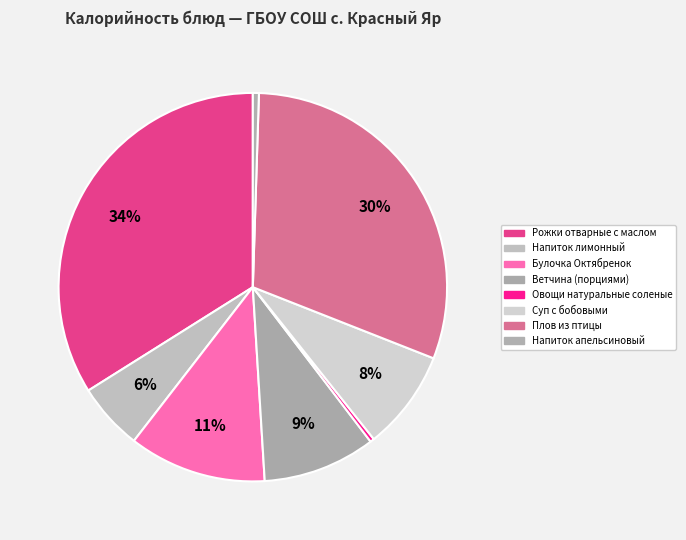

How many segments does this pie chart have?

8